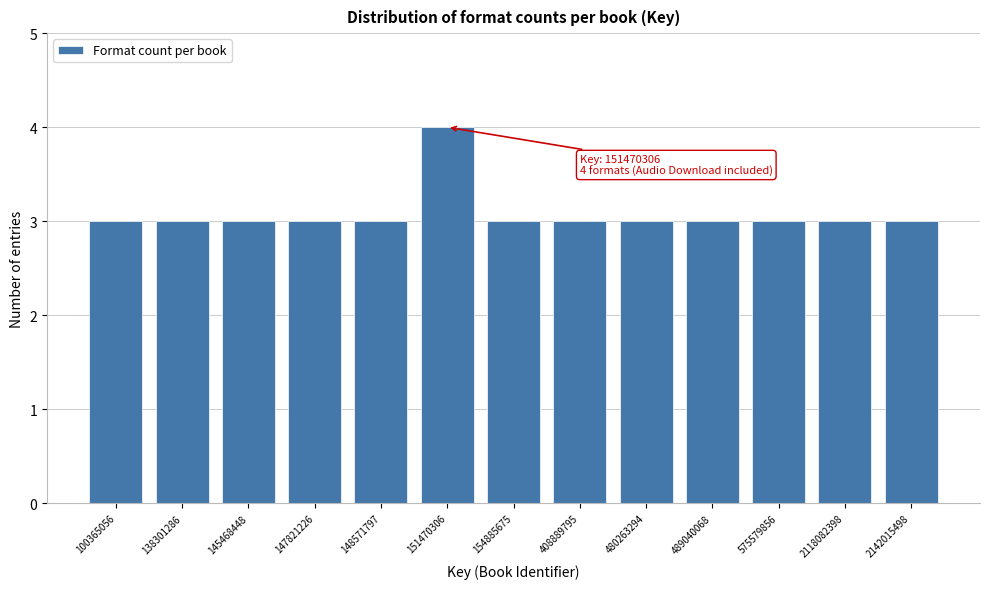

Reading right to left, extract all data points from this chart.

2142015498=3	2118082398=3	575579856=3	489040068=3	480263294=3	408889795=3	154885675=3	151470306=4	148571797=3	147821226=3	145468448=3	138301286=3	100365056=3